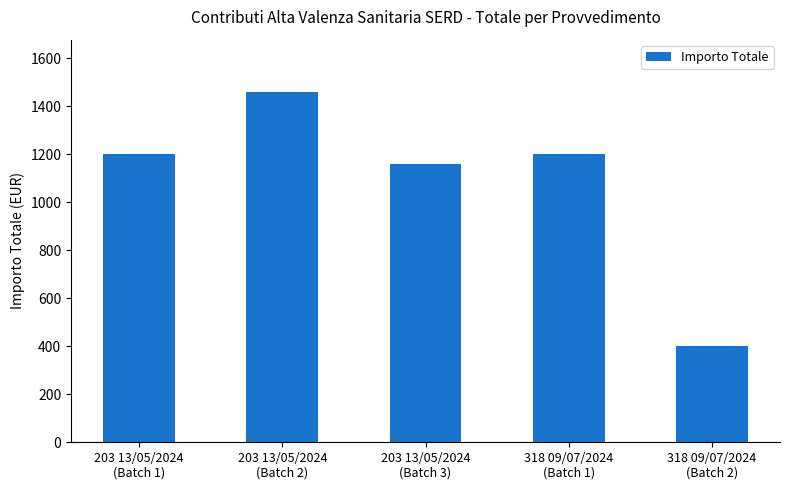

What is the value of the 4th bar from the left?

1200.0